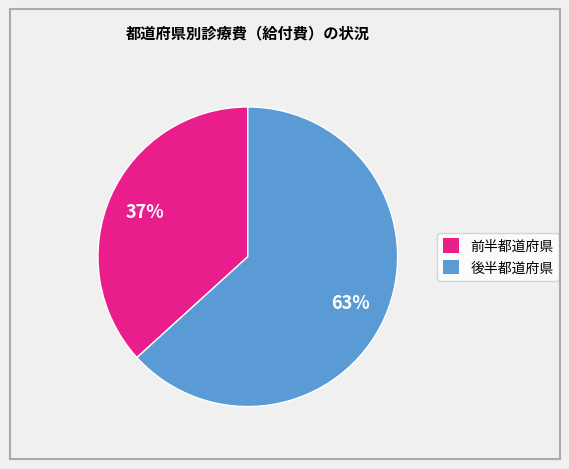

Is there any slice that represents more than half of the pie?

Yes